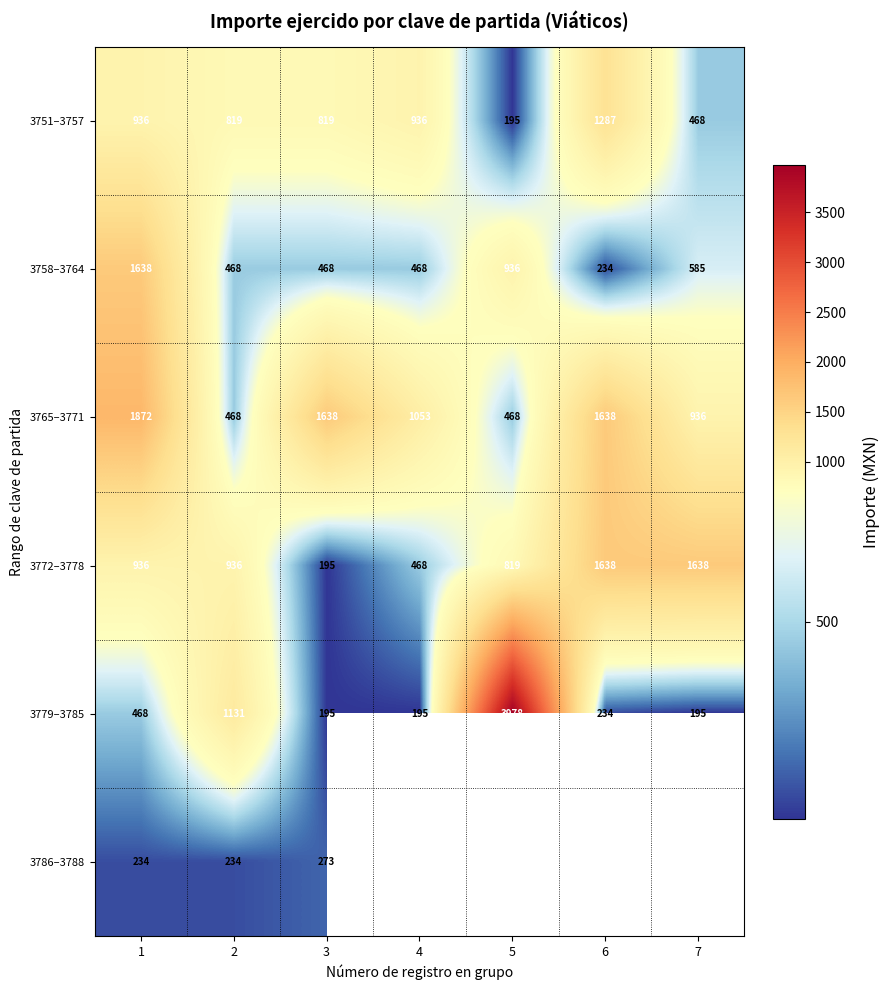

Is it true that 3772–3778 equals 848 at 6?

False